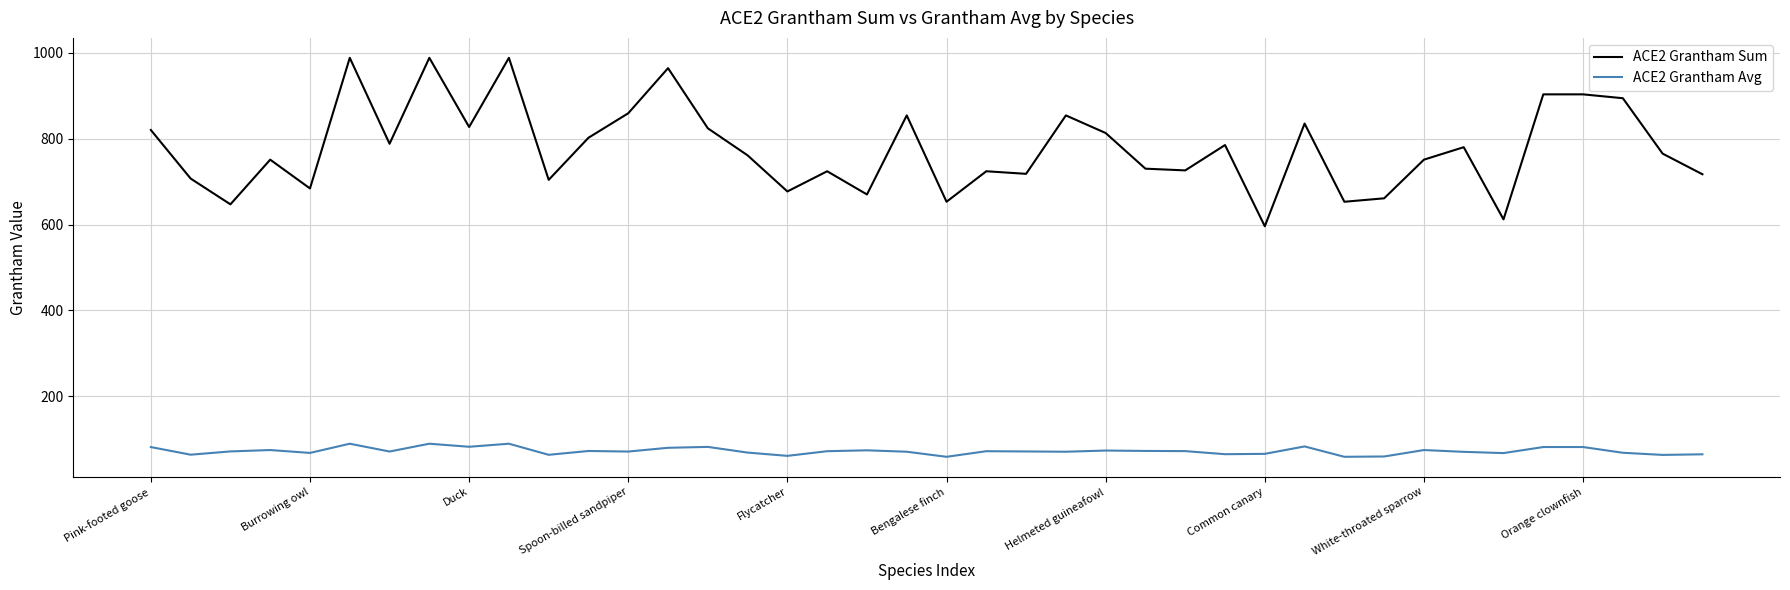

In ACE2 Grantham Avg, how many points are lower than both neighbors (excluding endpoints)?

13